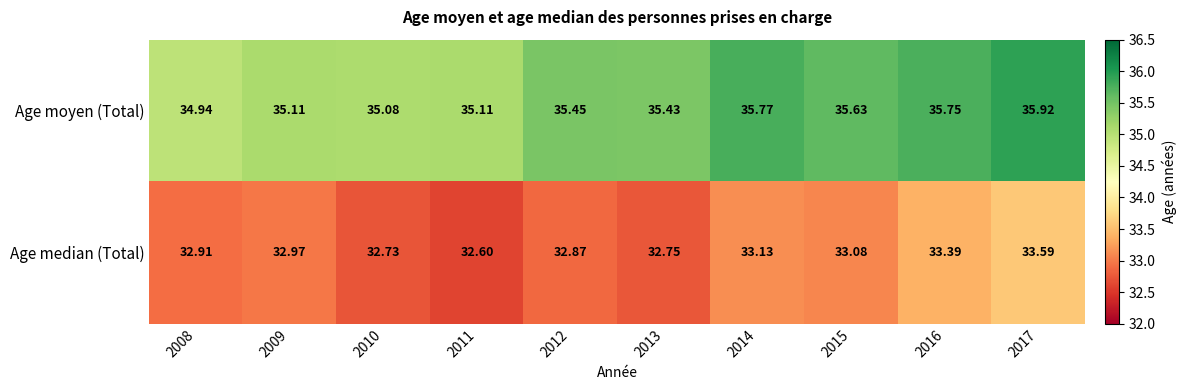

Rank the series by their maximum value, from lowest to highest.

Age median (Total), Age moyen (Total)